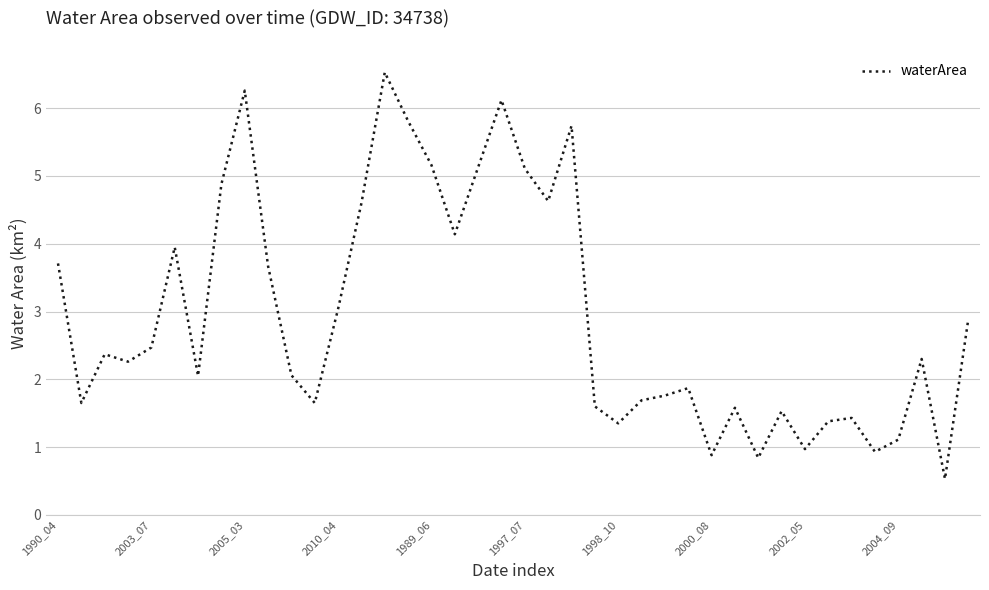

What is the maximum value shown in the chart?

6.5